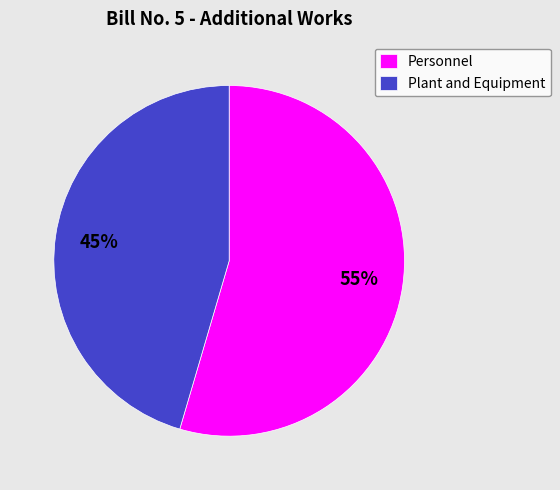

Which slice represents more than half of the pie?

Personnel